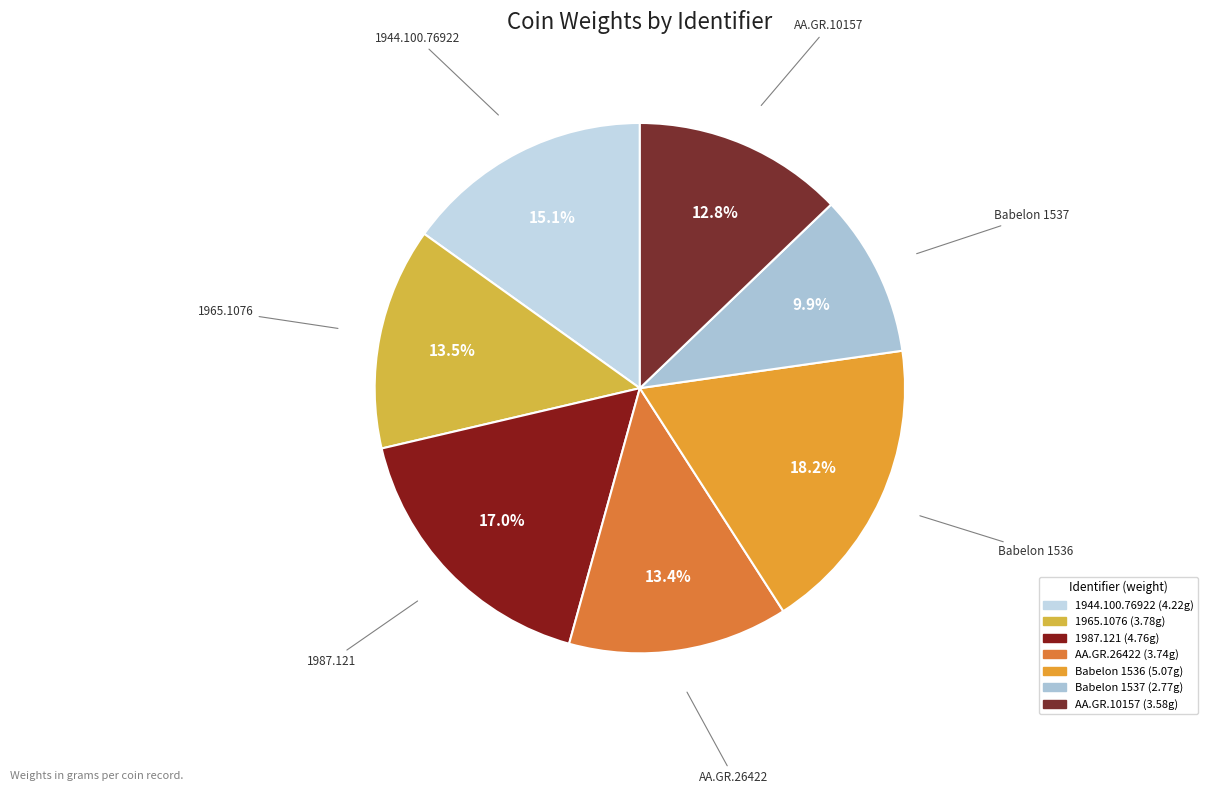

To the nearest percent, what is the combined percentage of 1987.121 and 1944.100.76922?

32%